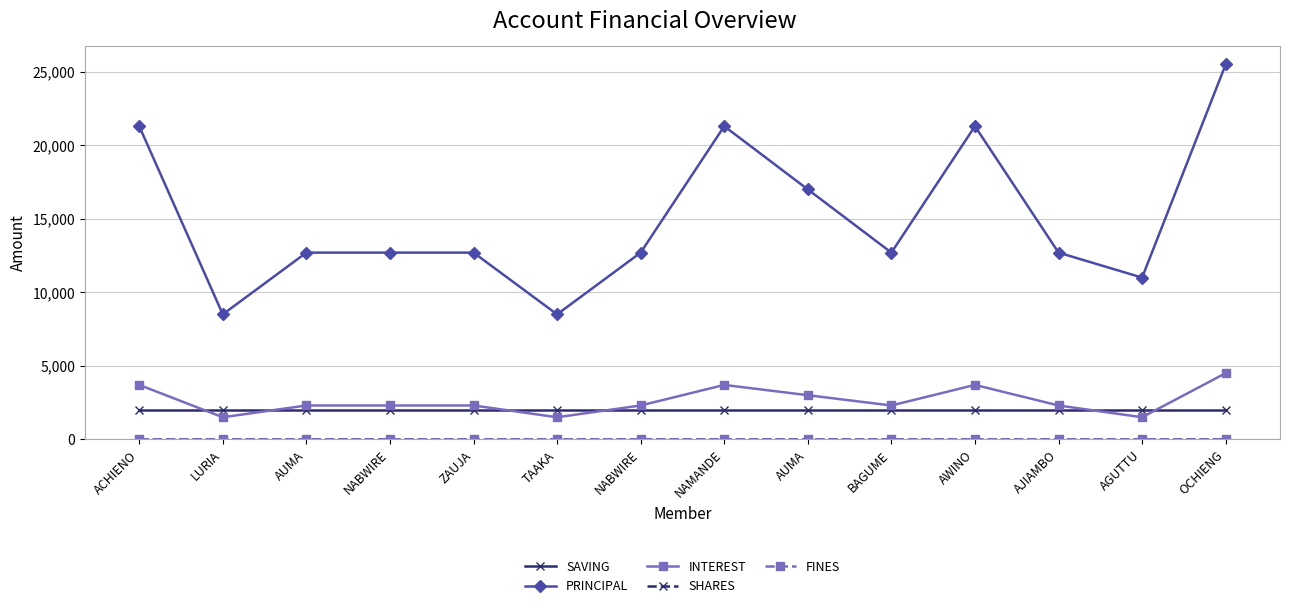

Does the chart have visible grid lines?

Yes